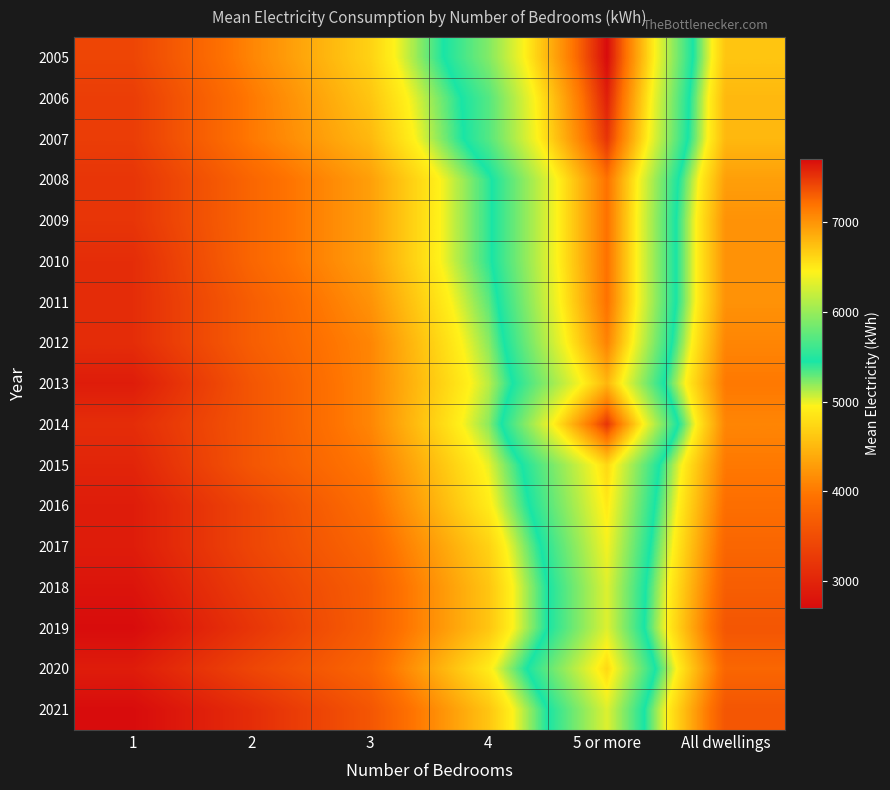

Reading left to right, what are all the values shown in this chart?

2005: 1=3400	2=4100	3=4700	4=5900	5 or more=7700	All dwellings=4600
2006: 1=3300	2=4000	3=4600	4=5700	5 or more=7600	All dwellings=4500
2007: 1=3300	2=4000	3=4500	4=5700	5 or more=7500	All dwellings=4500
2008: 1=3200	2=3800	3=4300	4=5400	5 or more=7200	All dwellings=4300
2009: 1=3200	2=3800	3=4300	4=5400	5 or more=7200	All dwellings=4200
2010: 1=3100	2=3800	3=4300	4=5400	5 or more=7200	All dwellings=4200
2011: 1=3100	2=3700	3=4200	4=5300	5 or more=7200	All dwellings=4200
2012: 1=3100	2=3700	3=4100	4=5200	5 or more=7100	All dwellings=4100
2013: 1=2900	2=3600	3=4100	4=5100	5 or more=6800	All dwellings=4000
2014: 1=3100	2=3600	3=4100	4=5200	5 or more=7500	All dwellings=4100
2015: 1=3000	2=3600	3=4000	4=5000	5 or more=6600	All dwellings=4000
2016: 1=2900	2=3400	3=3900	4=4900	5 or more=6500	All dwellings=3900
2017: 1=2900	2=3400	3=3800	4=4700	5 or more=6400	All dwellings=3800
2018: 1=2800	2=3300	3=3700	4=4600	5 or more=6300	All dwellings=3700
2019: 1=2700	2=3200	3=3700	4=4600	5 or more=6300	All dwellings=3600
2020: 1=2900	2=3400	3=3800	4=4900	5 or more=6600	All dwellings=3800
2021: 1=2700	2=3100	3=3600	4=4600	5 or more=6300	All dwellings=3600